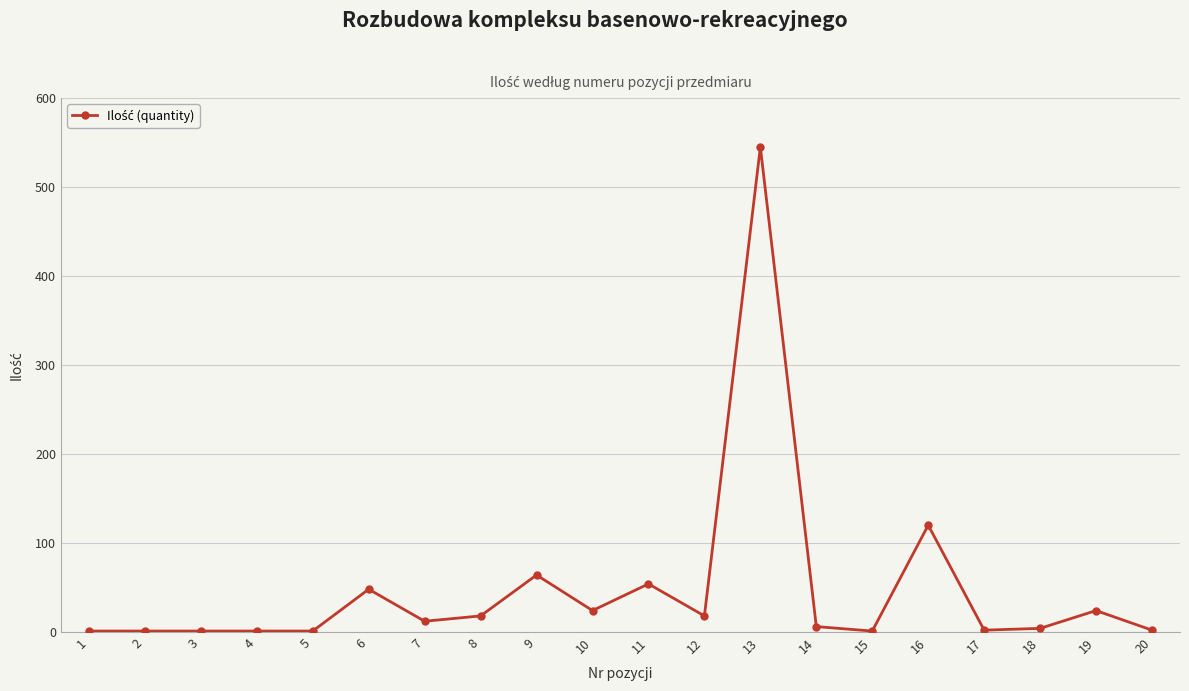

True or false: the data has more than 0 interior local peaks.

True